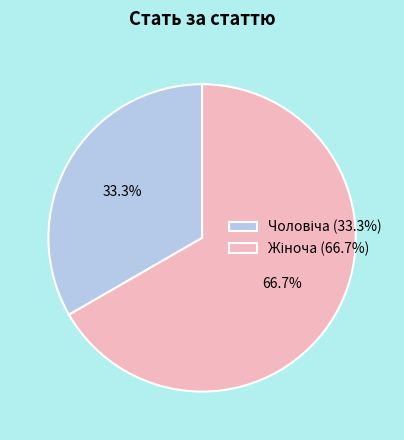

Is there a majority slice in this chart?

Yes